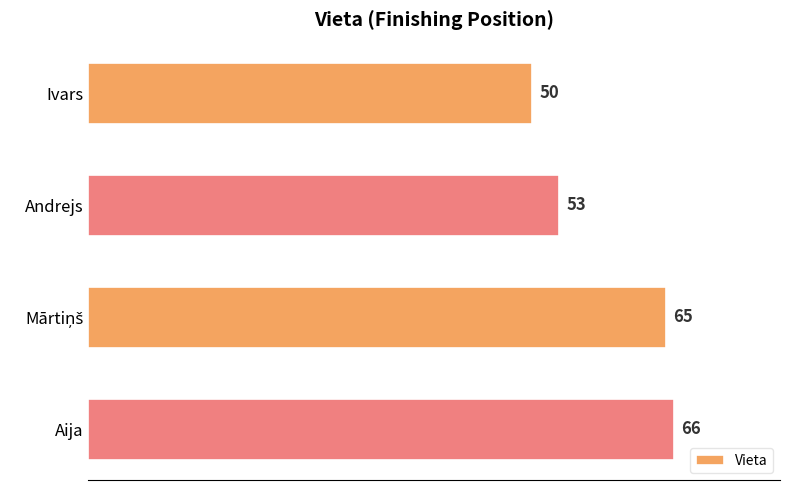

What is the smallest value displayed?

50